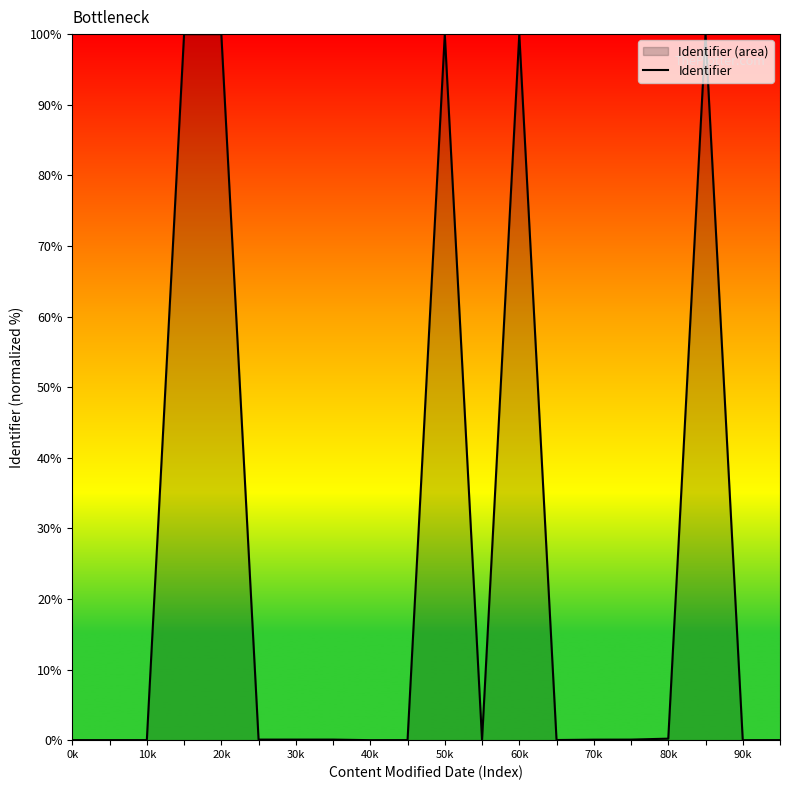

True or false: the data shows 23.9 at 60k.

False